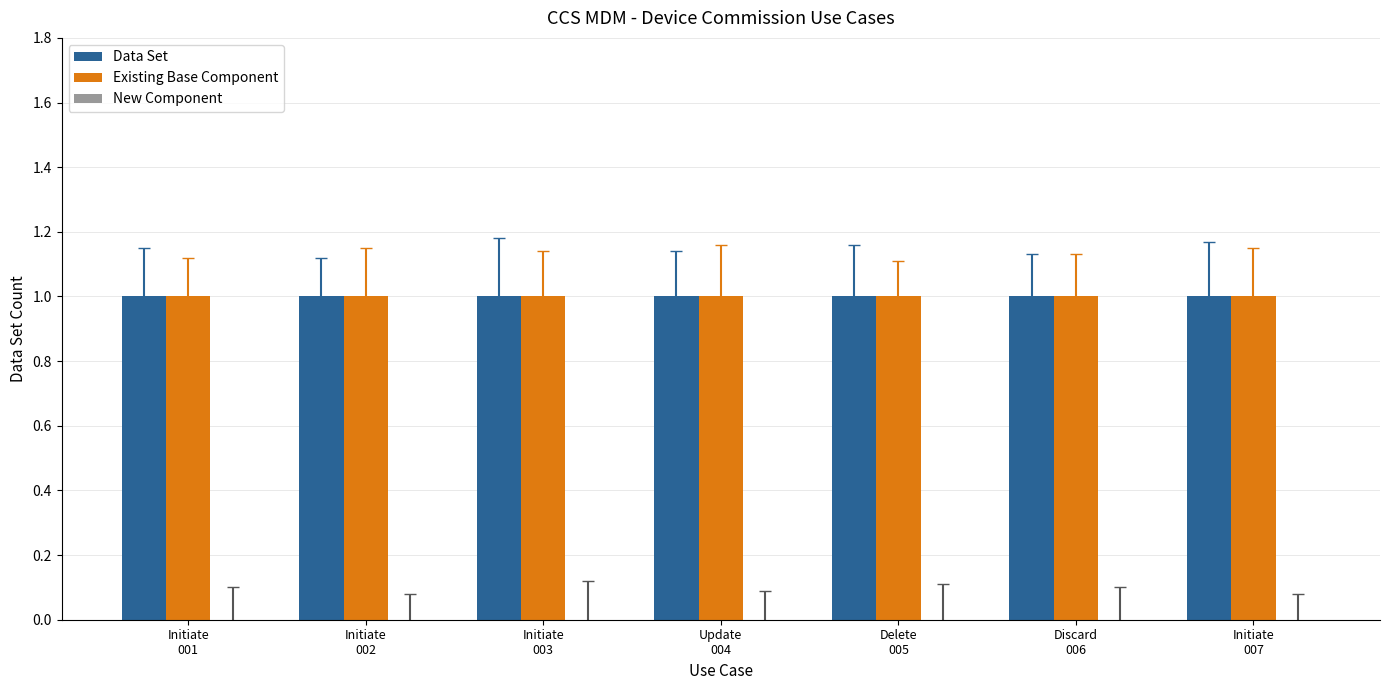

What is the sum of all Data Set values?

7